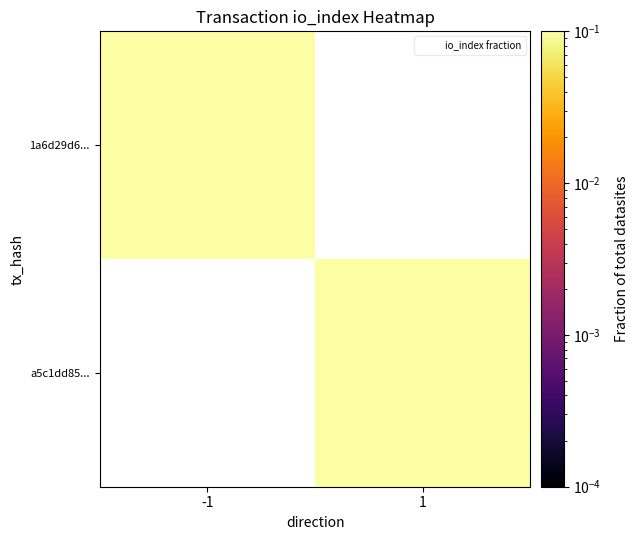

What is the greatest value displayed?

0.8